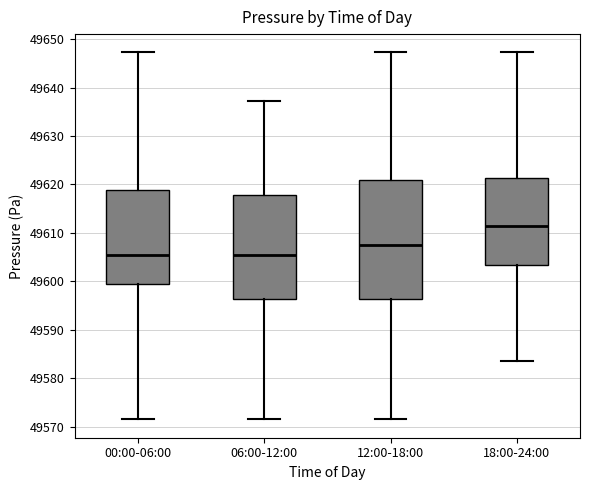

Reading left to right, read every box against the y-axis: the position of its median line, the range the box covers, and the ends of its whiskers. The values are not printed on the chart, so give them approximately, as read against the axis.

00:00-06:00: median 49605, box 49599 to 49619, whiskers 49572 to 49647
06:00-12:00: median 49605, box 49596 to 49618, whiskers 49572 to 49637
12:00-18:00: median 49607, box 49596 to 49621, whiskers 49572 to 49647
18:00-24:00: median 49611, box 49603 to 49621, whiskers 49583 to 49647